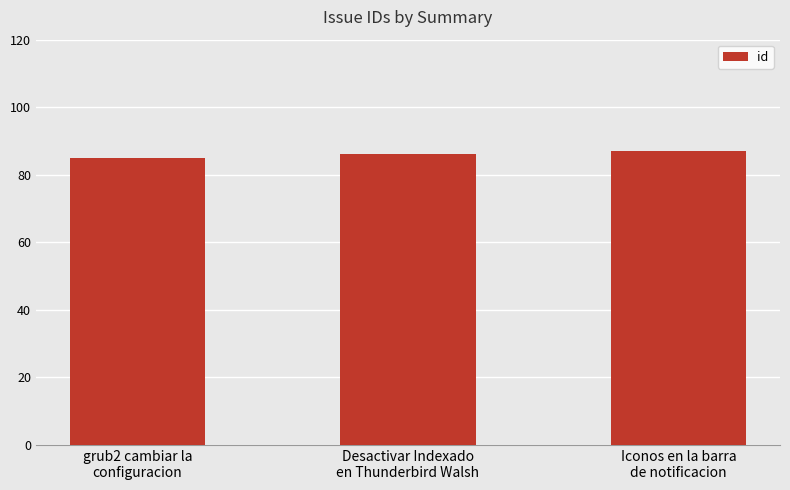

Rank the categories by value from highest to lowest.

Iconos en la barra
de notificacion, Desactivar Indexado
en Thunderbird Walsh, grub2 cambiar la
configuracion